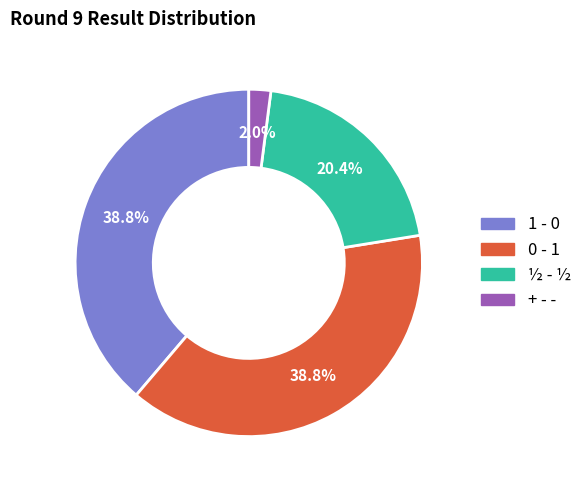

How much of the chart is everything except 0 - 1?

61.2%